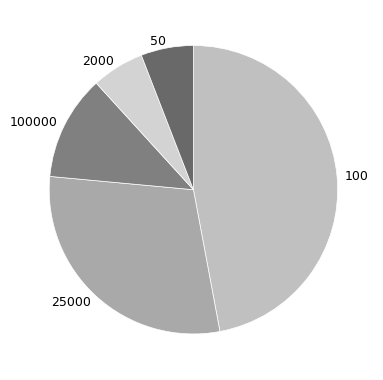

Combined, do 25000 and 50 account for over 50%?

No